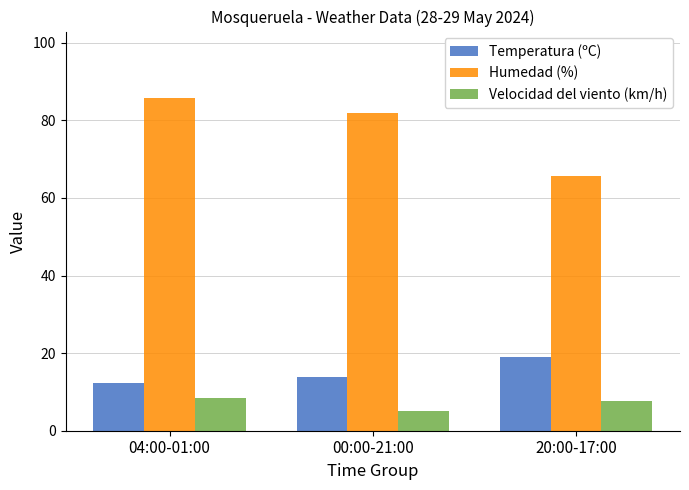

What are all the series names shown in the legend?

Temperatura (ºC), Humedad (%), Velocidad del viento (km/h)